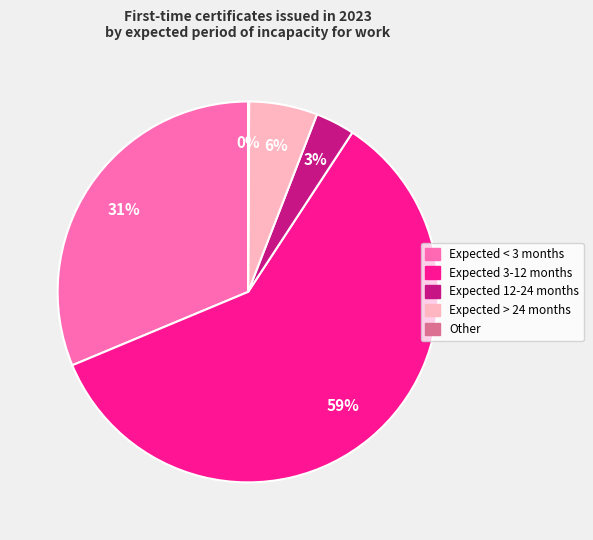

The Expected > 24 months slice represents 6% of the pie. True or false?

True